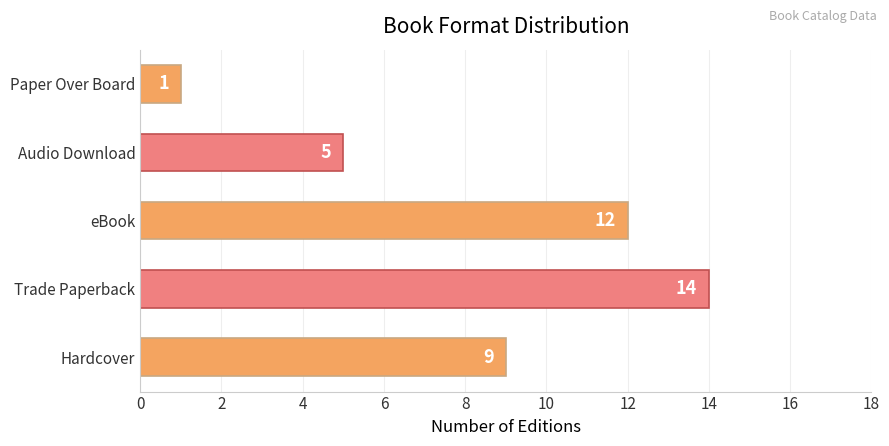

How many values are below 9?

2